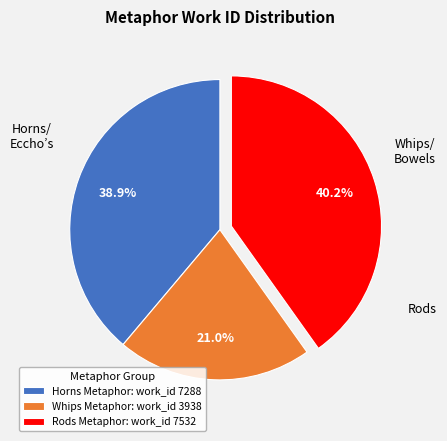

How many slices are in this pie chart?

3